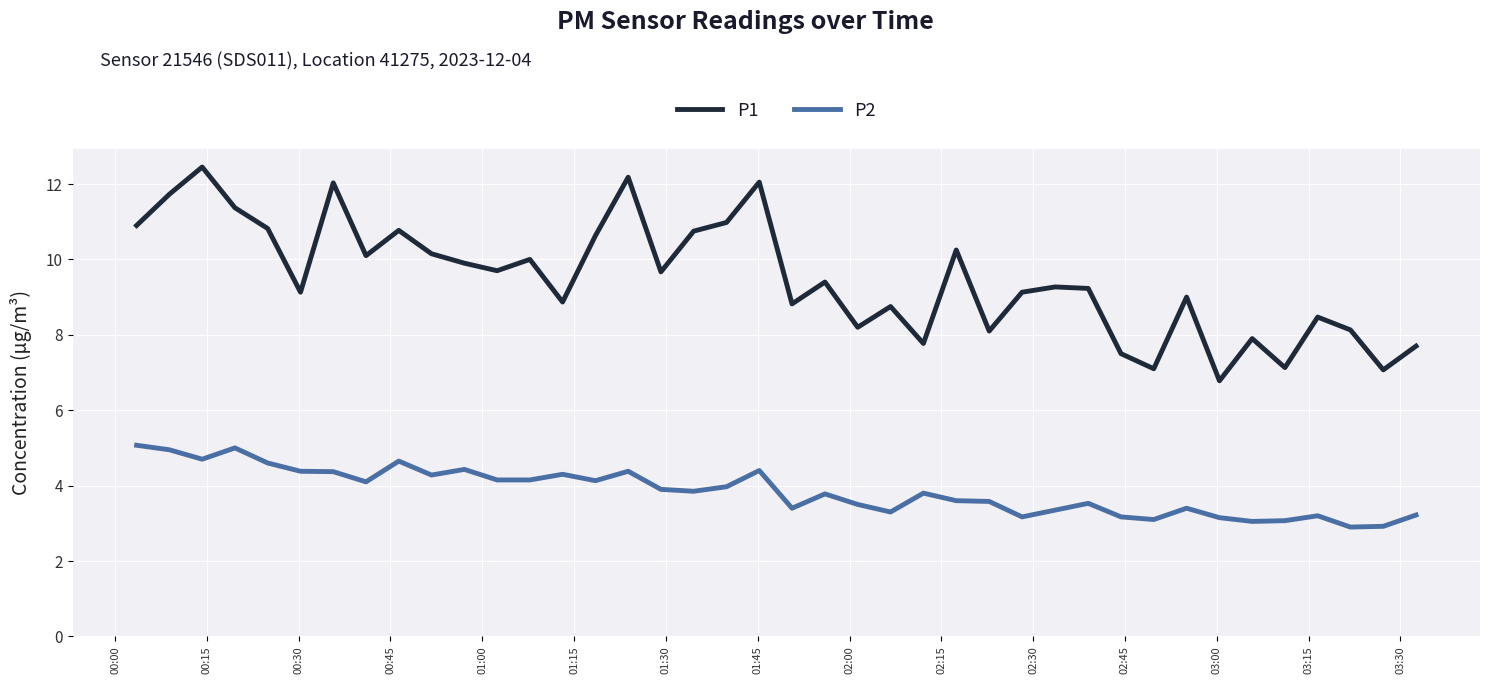

True or false: P2 and P1 cross at least once.

False